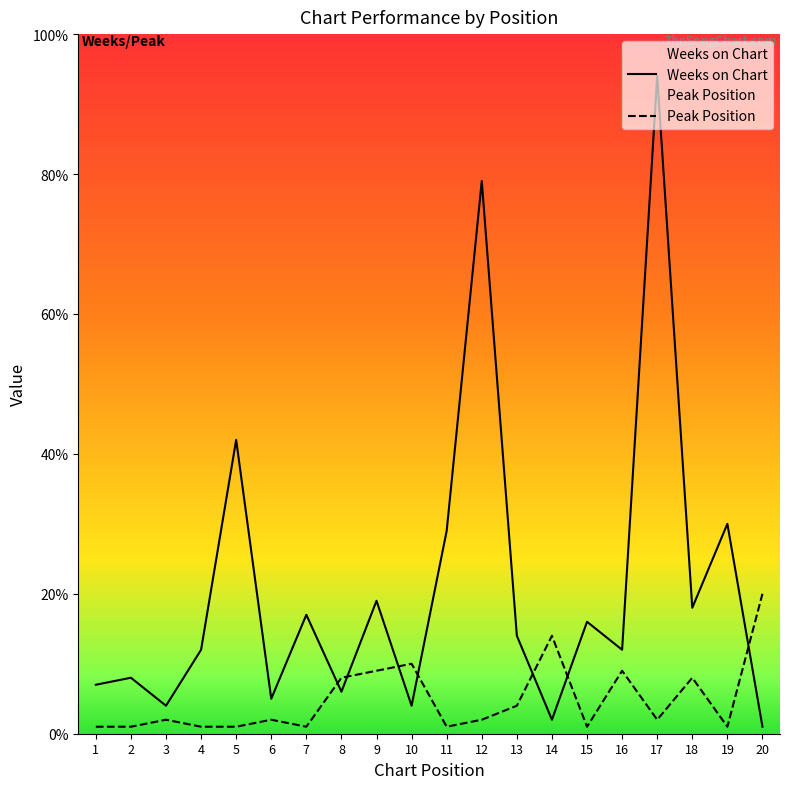

Is this an area chart (filled region under the line)?

No